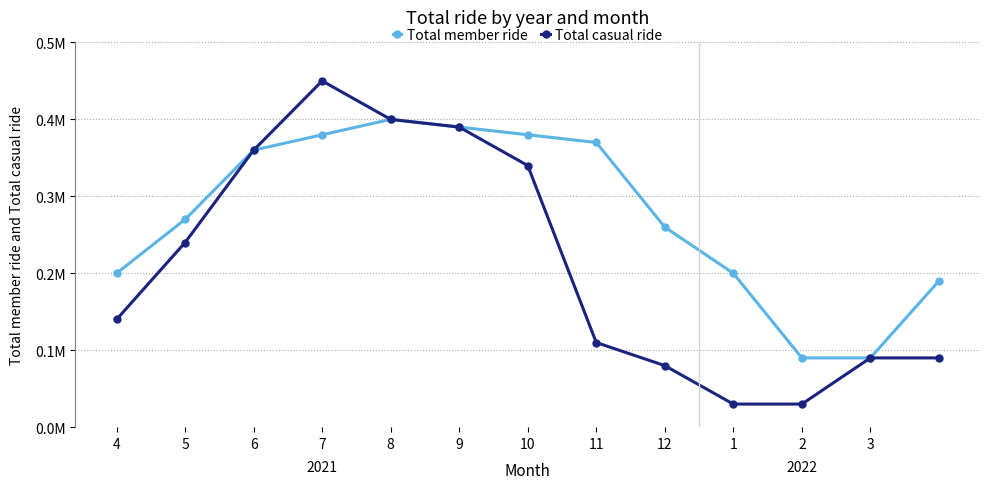

List the series in order of their peak value, lowest first.

Total member ride, Total casual ride